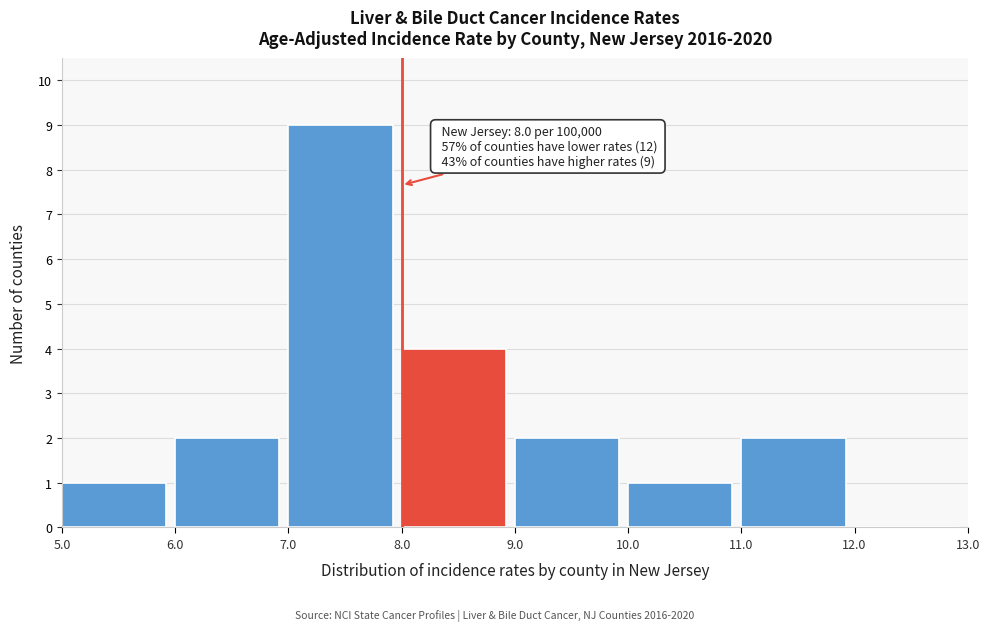

Over which range of the x-axis is the bar tallest?

7.0 to 8.0